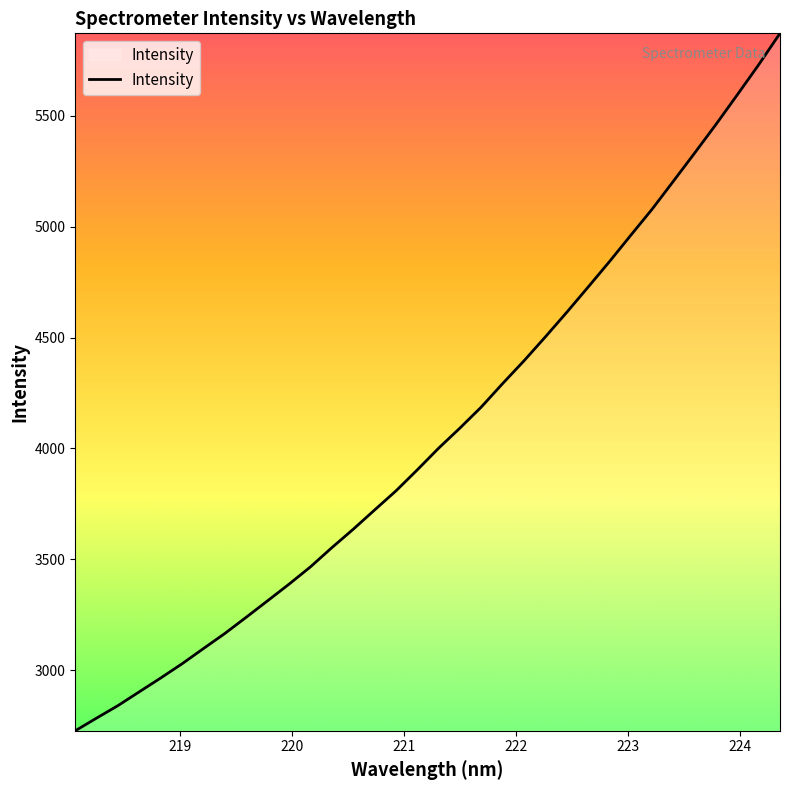

What is the difference between the maximum and minimum values?

3145.4